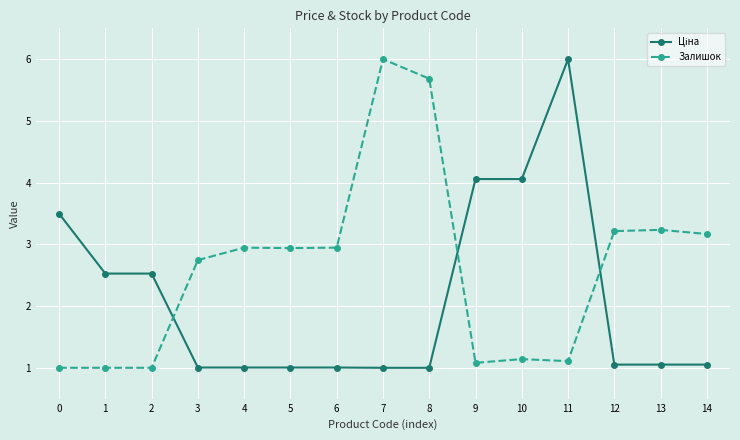

What is the minimum value for Залишок?

1.0